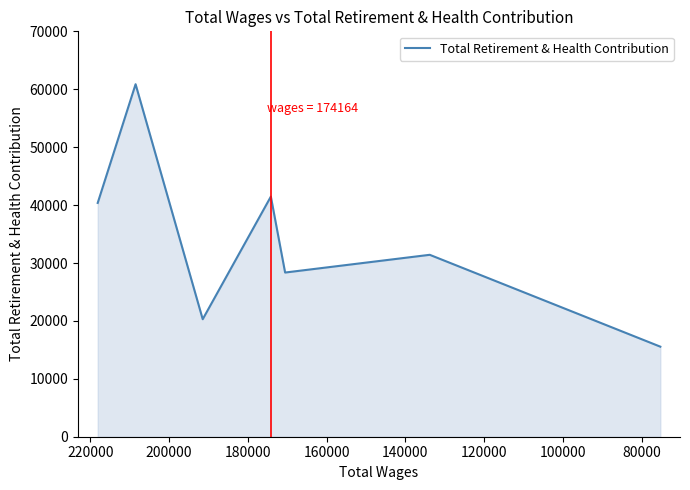

True or false: the data has more than 1 interior local peaks.

True